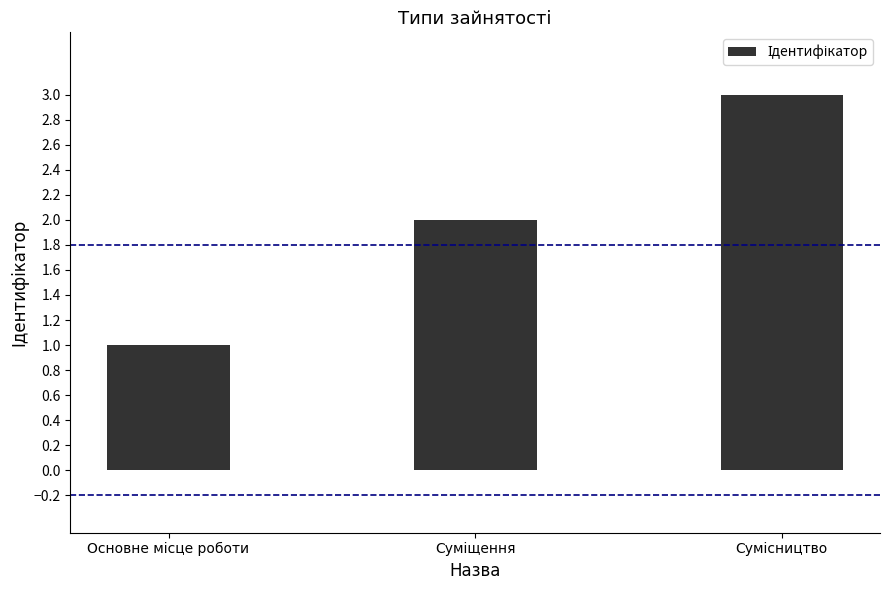

How many values are below 2?

1